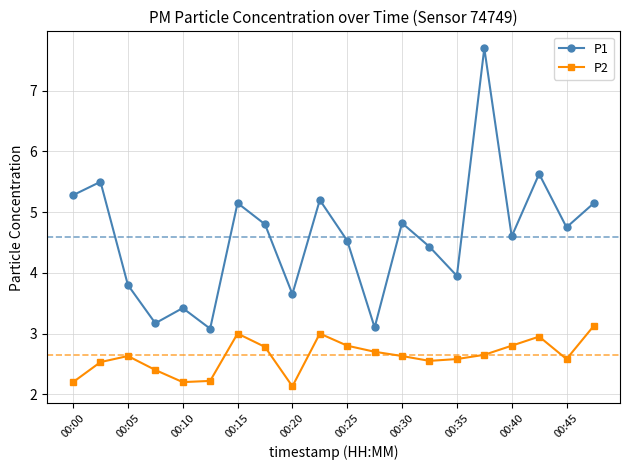

List the series in order of their overall mean, highest first.

P1, P2